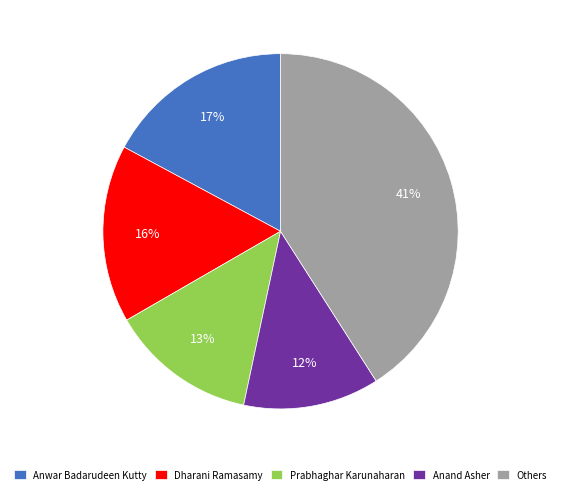

Is it true that Anand Asher is 12% of the pie?

True